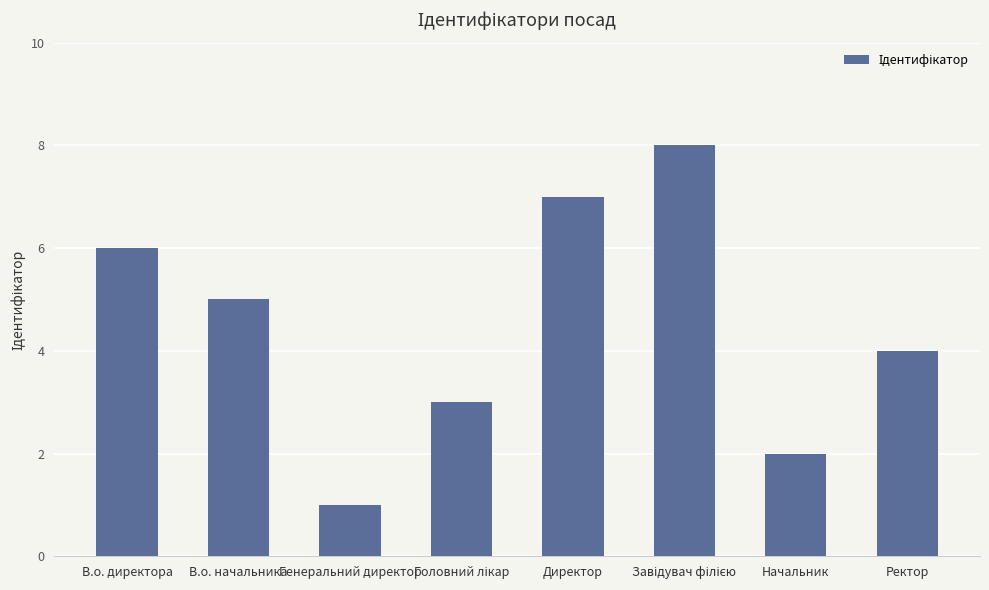

Count the values in the range 3 to 7.

5